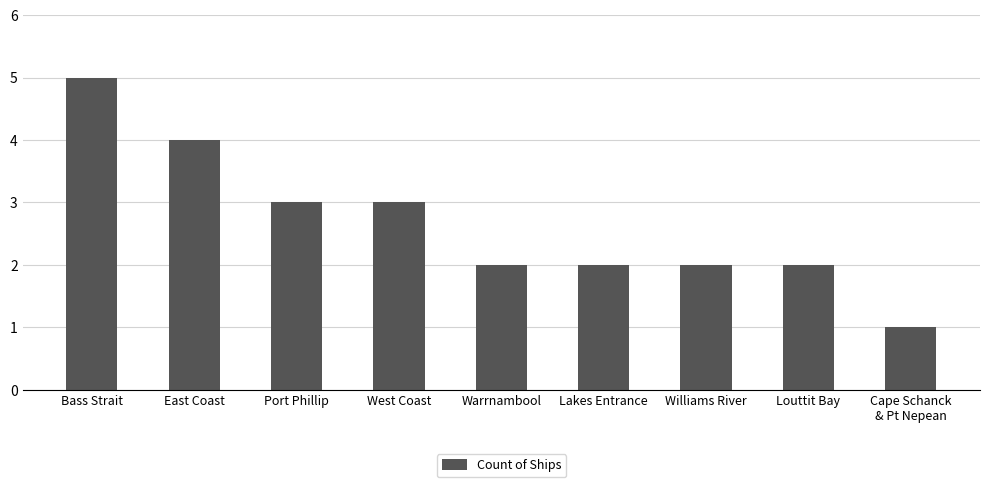

How many bars are there in total?

9